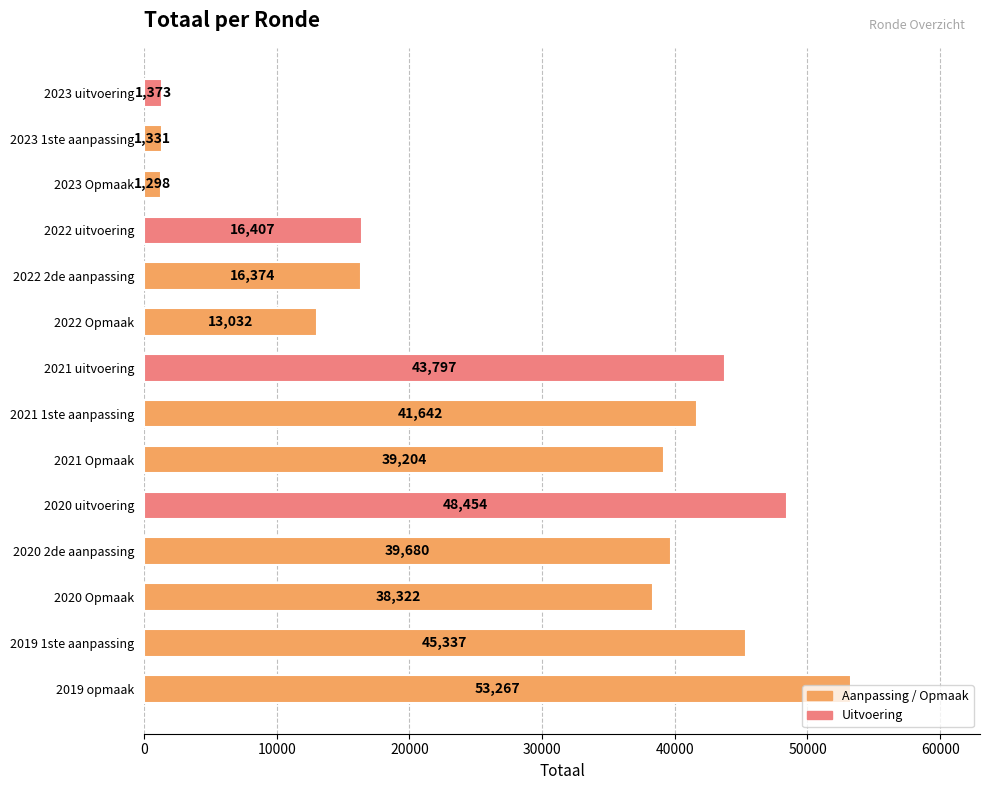

Read the value at 2020 2de aanpassing, to the nearest 100.

39700